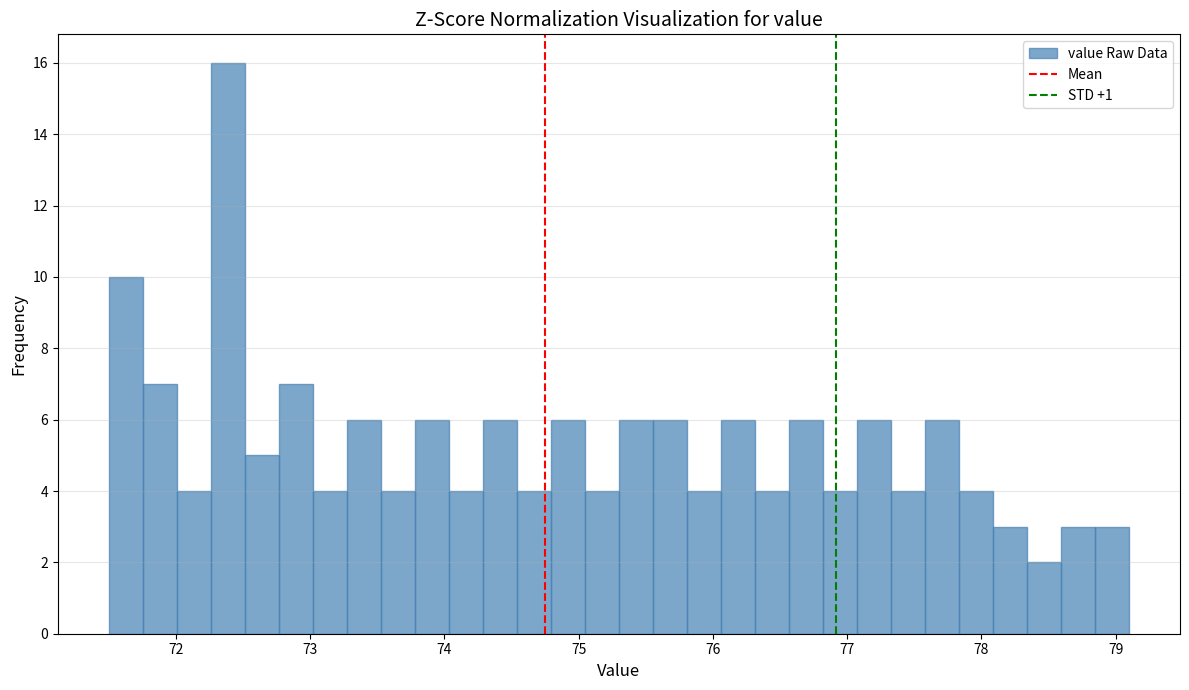

Read against the x-axis, roughly where is the centre of the tallest bar?

72.4